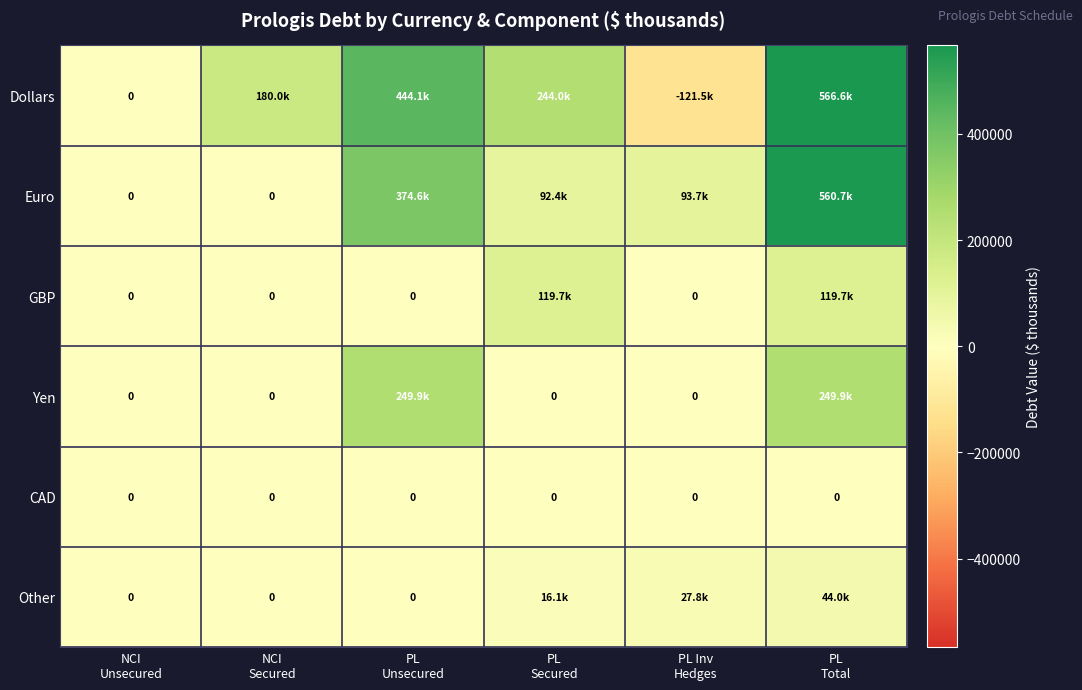

Which has a higher value, NCI
Unsecured or PL Inv
Hedges?

NCI
Unsecured